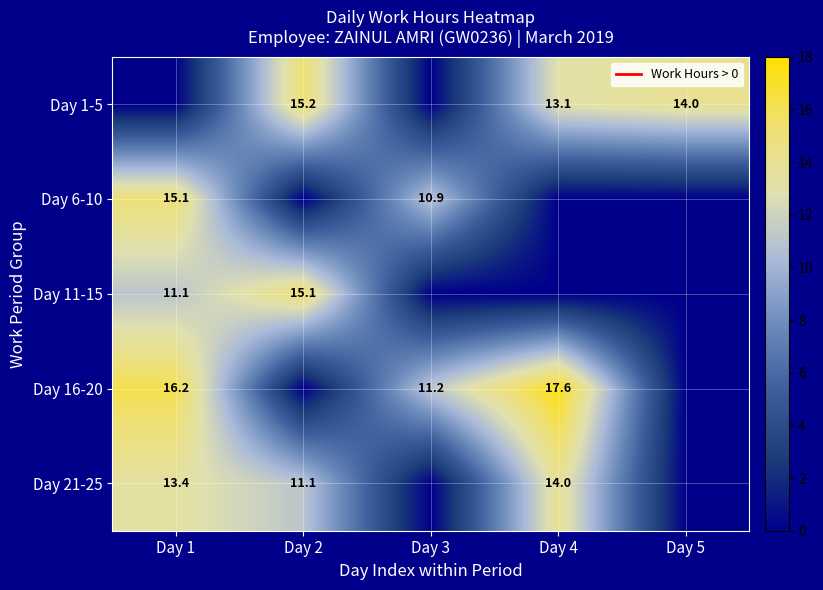

Is it true that Day 6-10 equals 18.4 at Day 3?

False